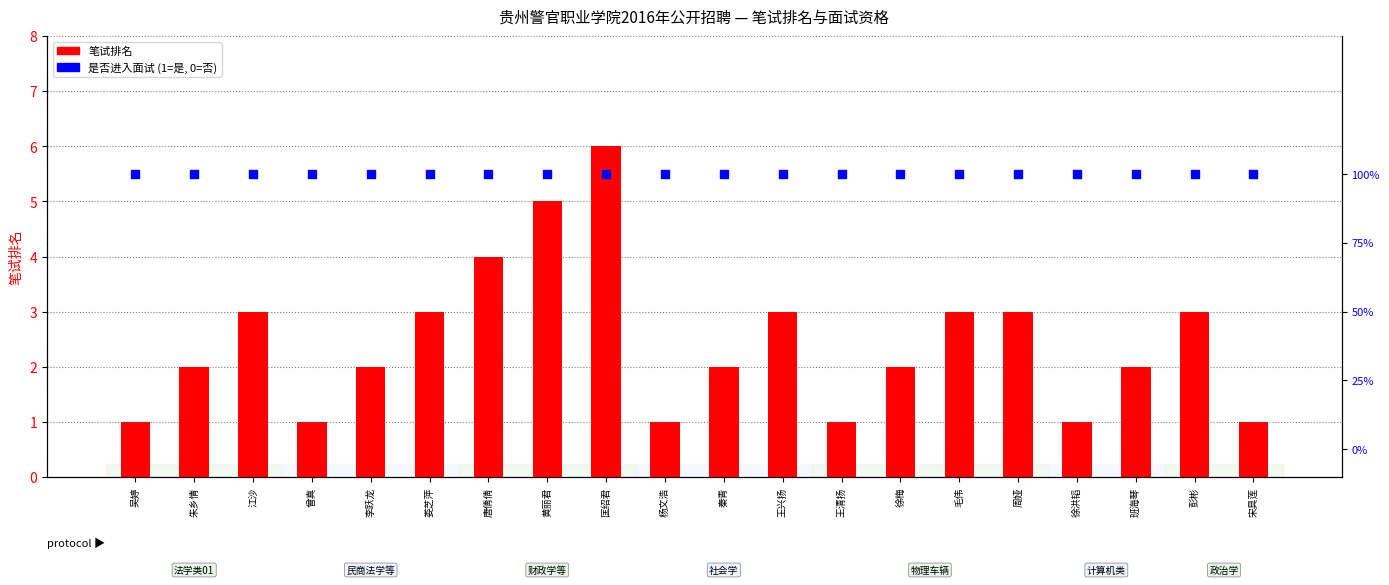

At which category is the sum across all series the highest?

匡绍君